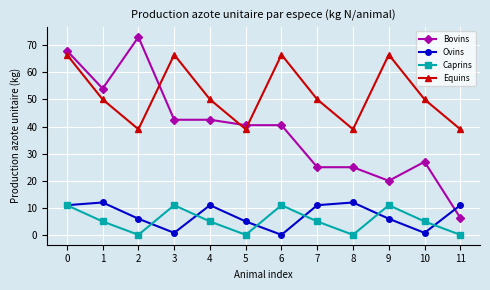

True or false: Equins has a value of 112.2 at 9.

False